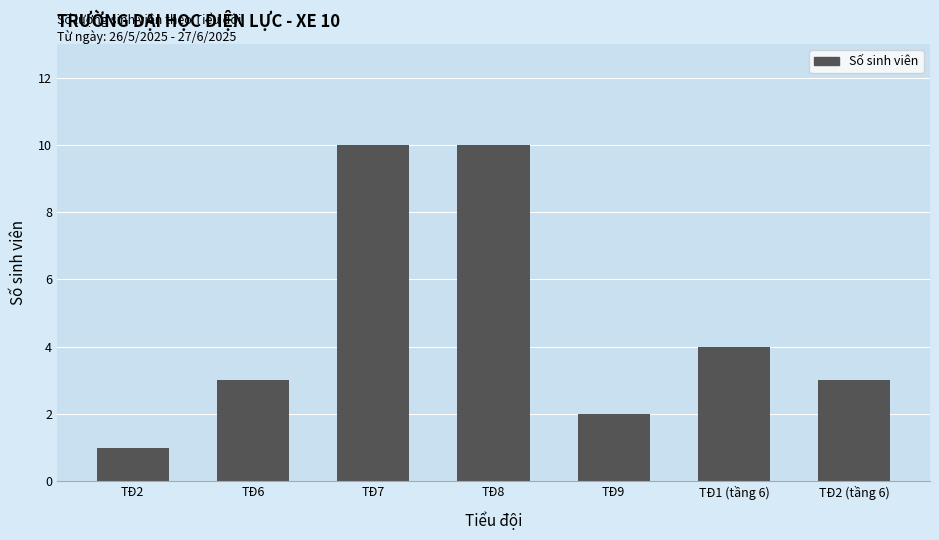

What is the greatest value displayed?

10